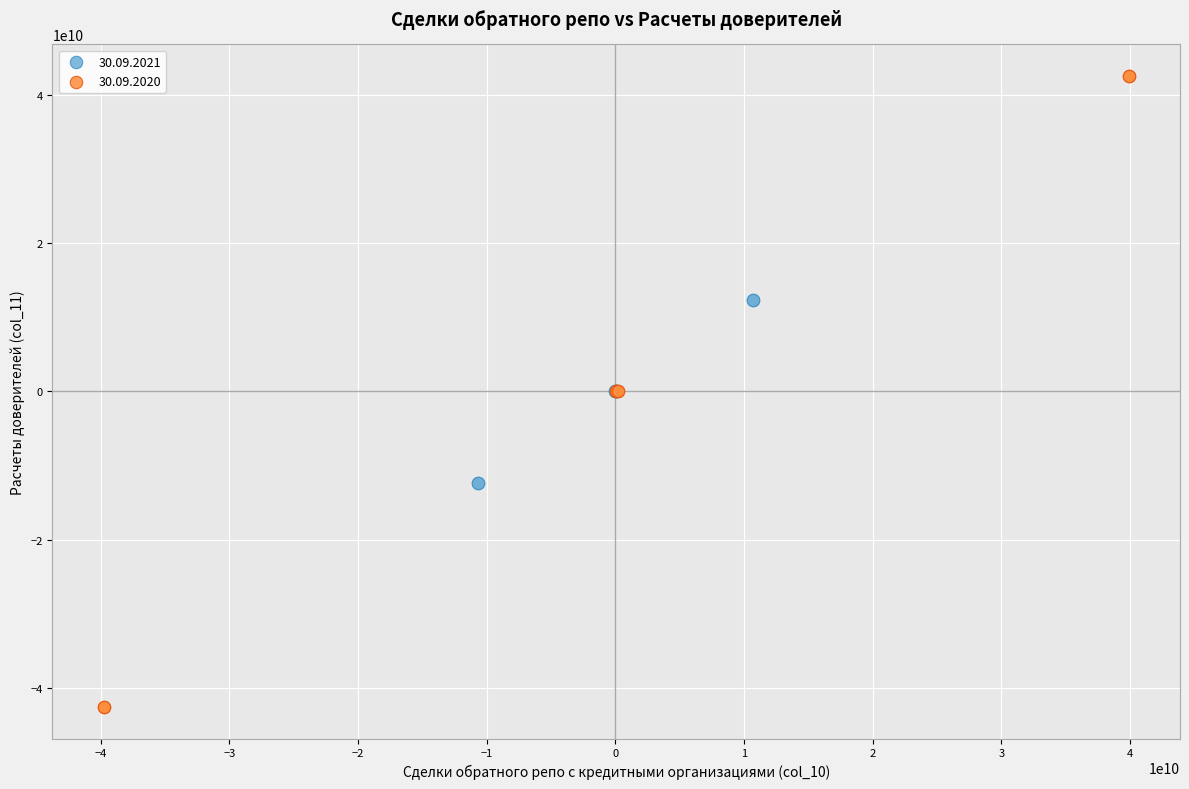

What are all the series names shown in the legend?

30.09.2021, 30.09.2020